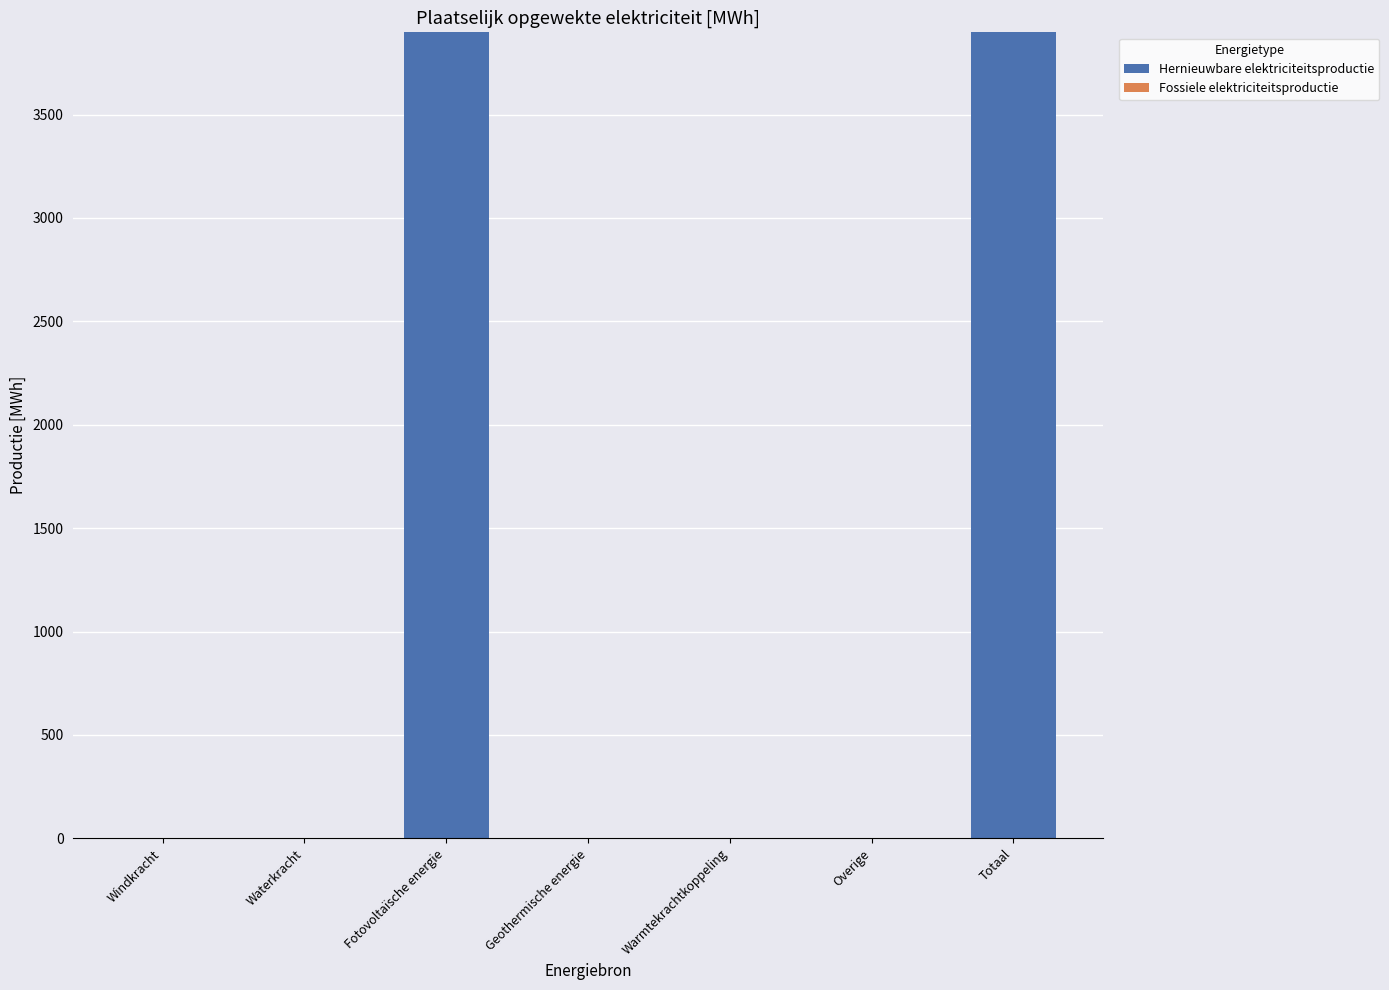

What is the sum of all values?

7795.4